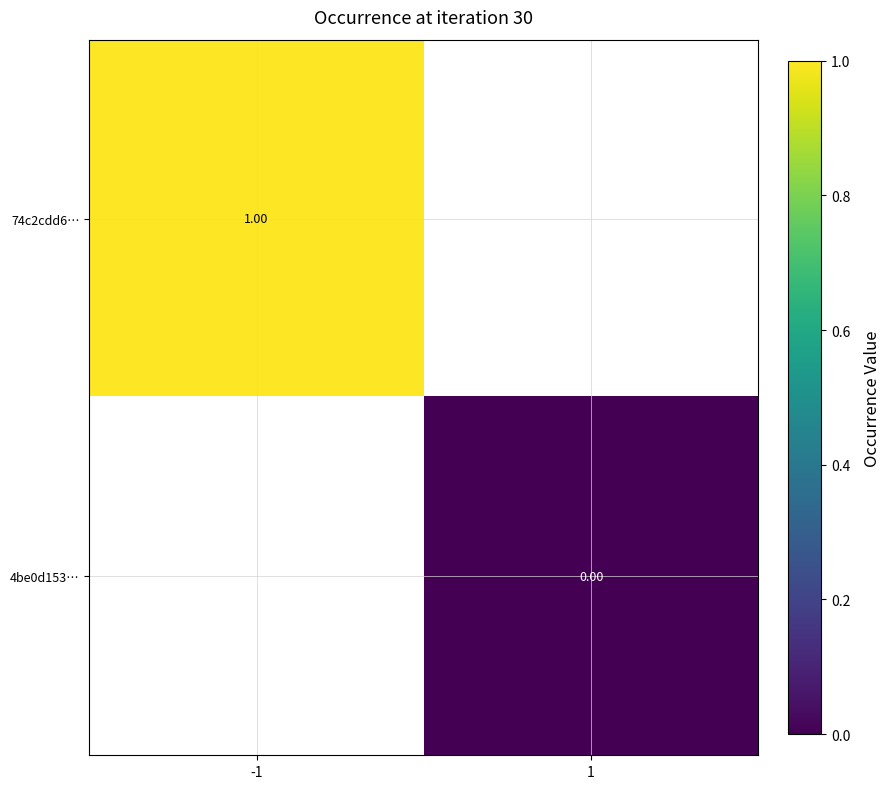

Rank the series by their maximum value, from highest to lowest.

74c2cdd6…, 4be0d153…